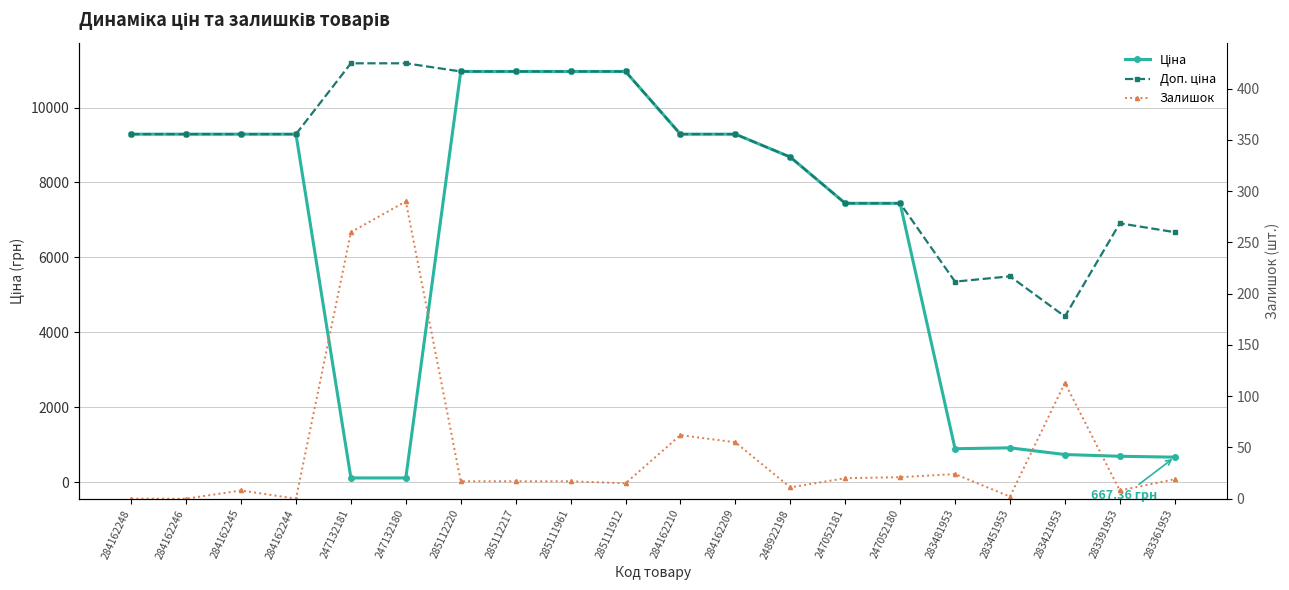

How many lines are shown in the chart?

3